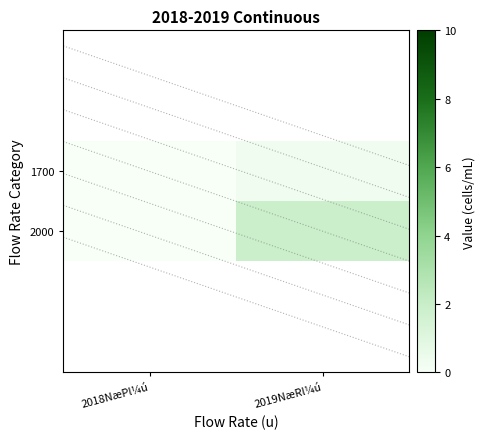

Reading left to right, transcribe all the data shown in this chart.

1700: 2018NæPl¼ú=0.0	2019NæRl¼ú=0.3
2000: 2018NæPl¼ú=0.0	2019NæRl¼ú=1.9